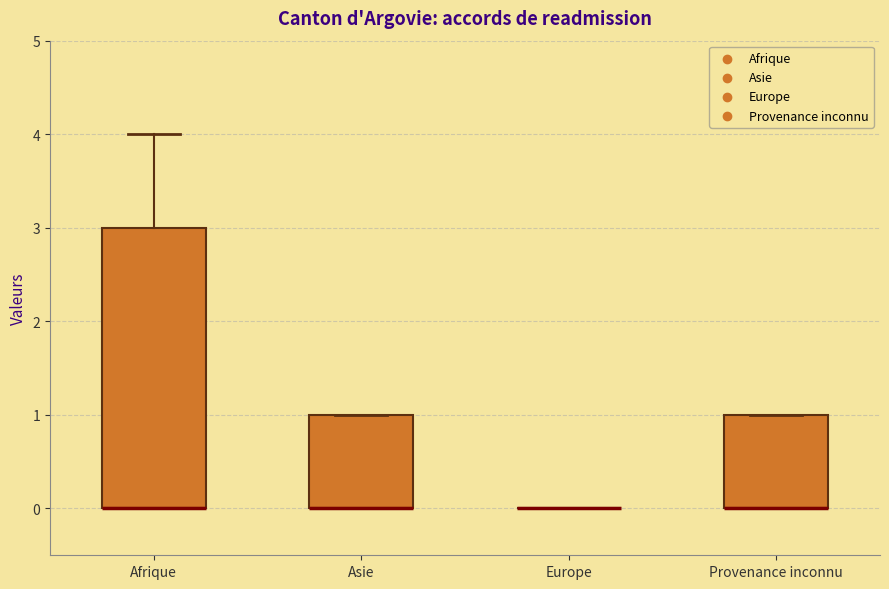

Reading left to right, read every box against the y-axis: the position of its median line, the range the box covers, and the ends of its whiskers. The values are not printed on the chart, so give them approximately, as read against the axis.

Afrique: median 0 (drawn on the box's lower edge), box 0 to 3, whiskers 0 to 4
Asie: median 0 (drawn on the box's lower edge), box 0 to 1, whiskers 0 to 1
Europe: box collapsed to a line at 0, whiskers 0 to 0
Provenance inconnu: median 0 (drawn on the box's lower edge), box 0 to 1, whiskers 0 to 1